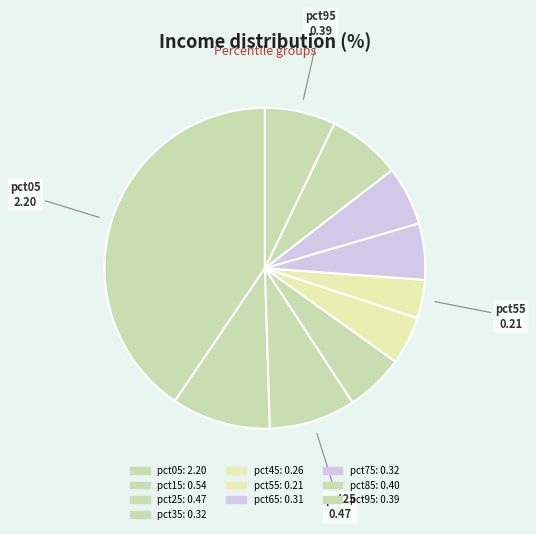

To the nearest percent, what is the difference between the pct15 and pct05 slice percentages?

31%